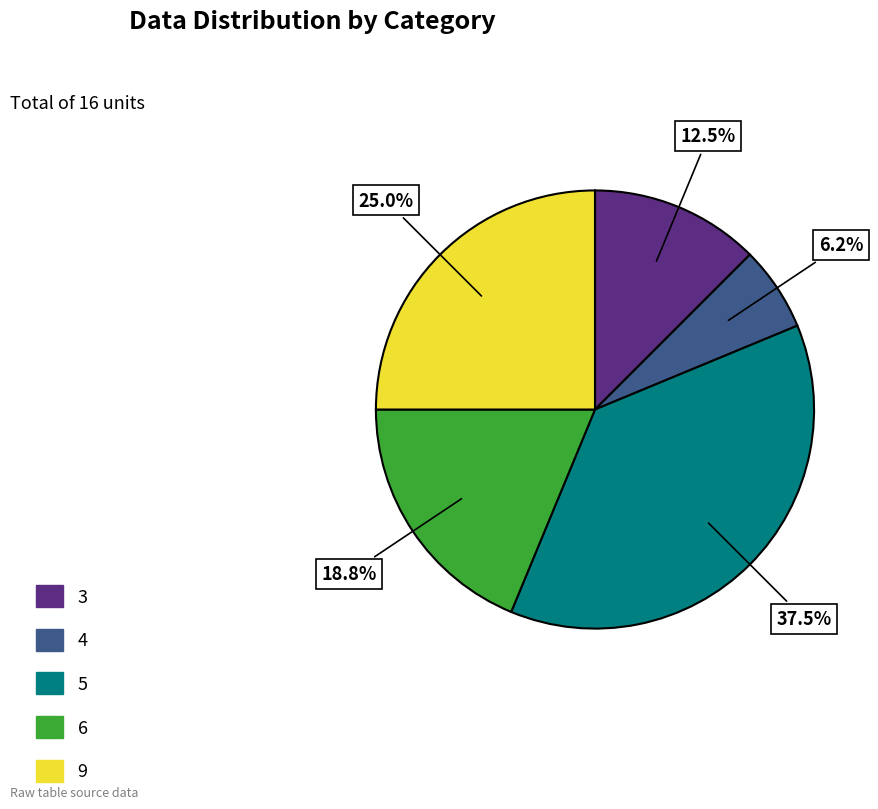

Does any single category account for the majority?

No